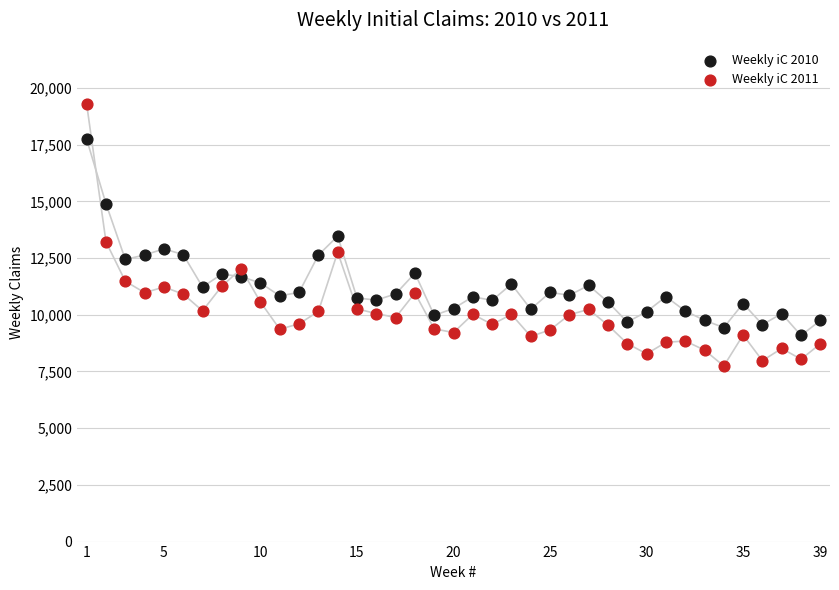

Which series contains the highest Y value?

Weekly iC 2011